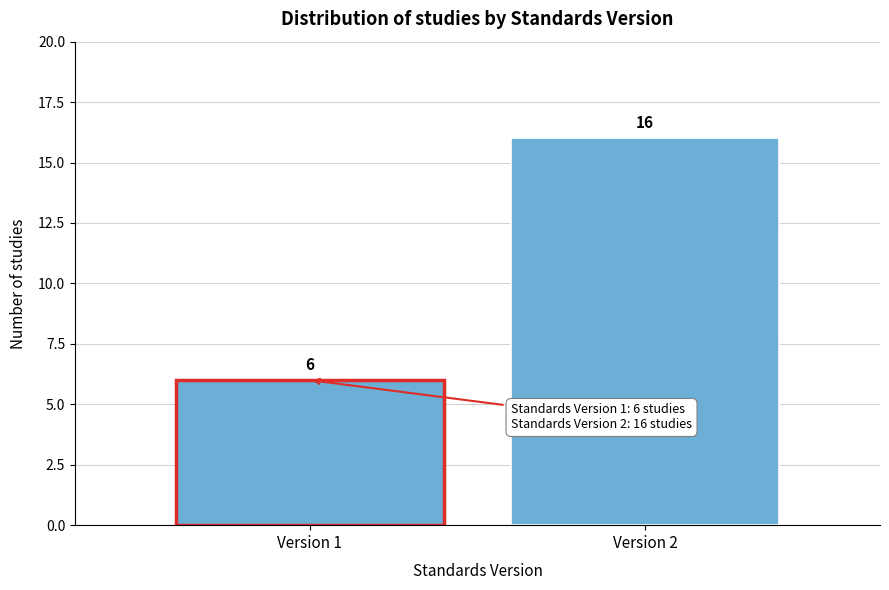

Reading right to left, what are all the values shown in this chart?

Version 2=16	Version 1=6